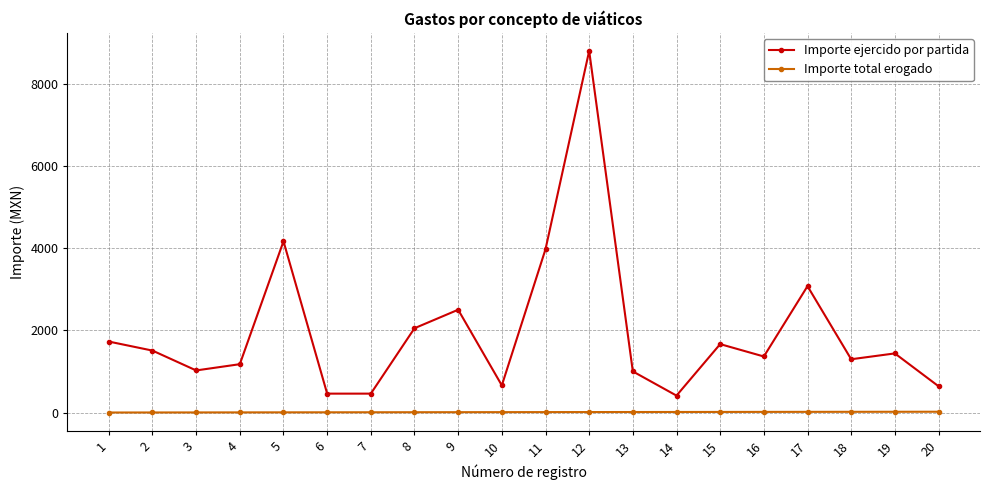

Which series has the widest spread of values?

Importe ejercido por partida